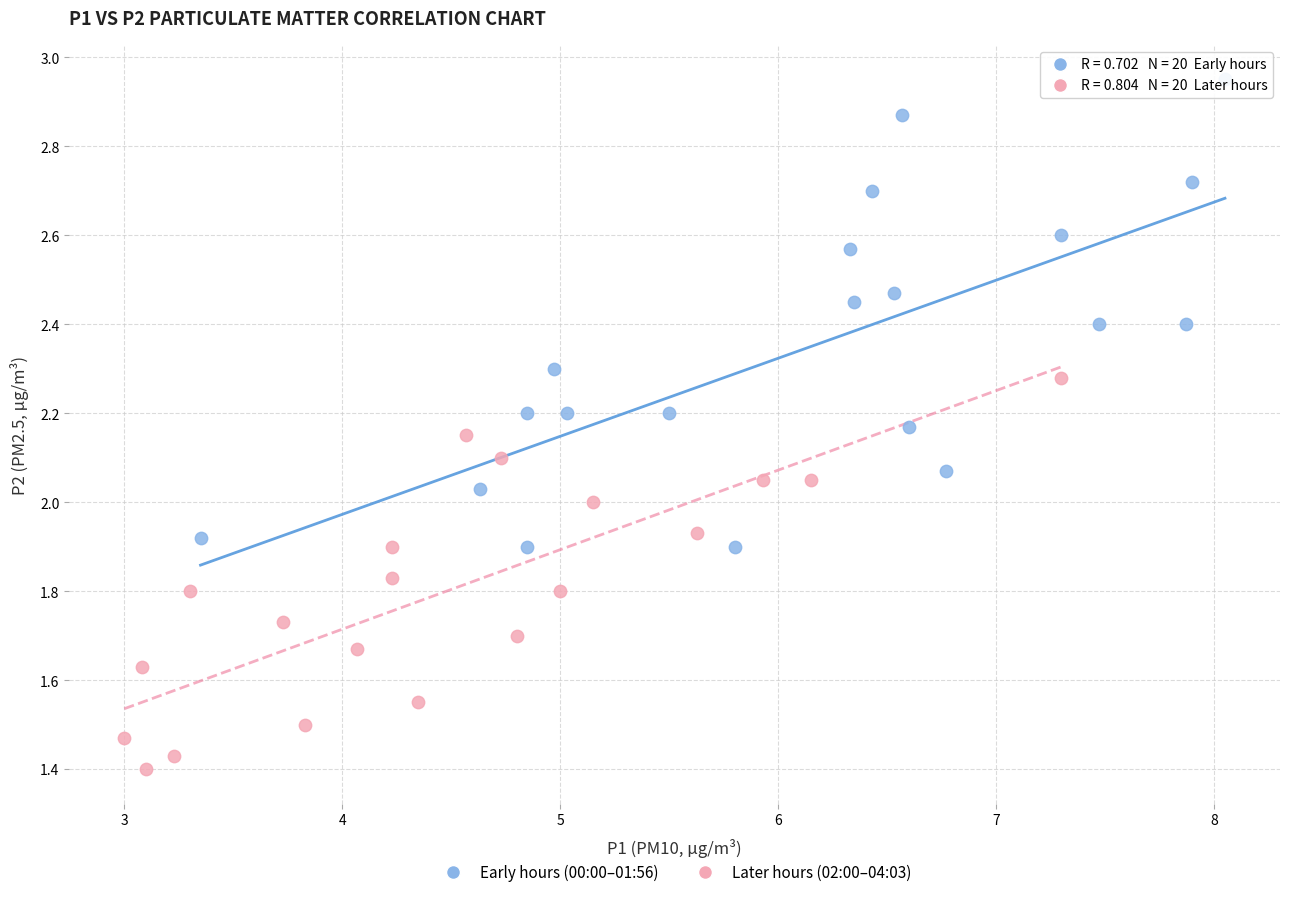

Which series has the largest Y range (max minus min)?

Early hours (00:00–01:56)